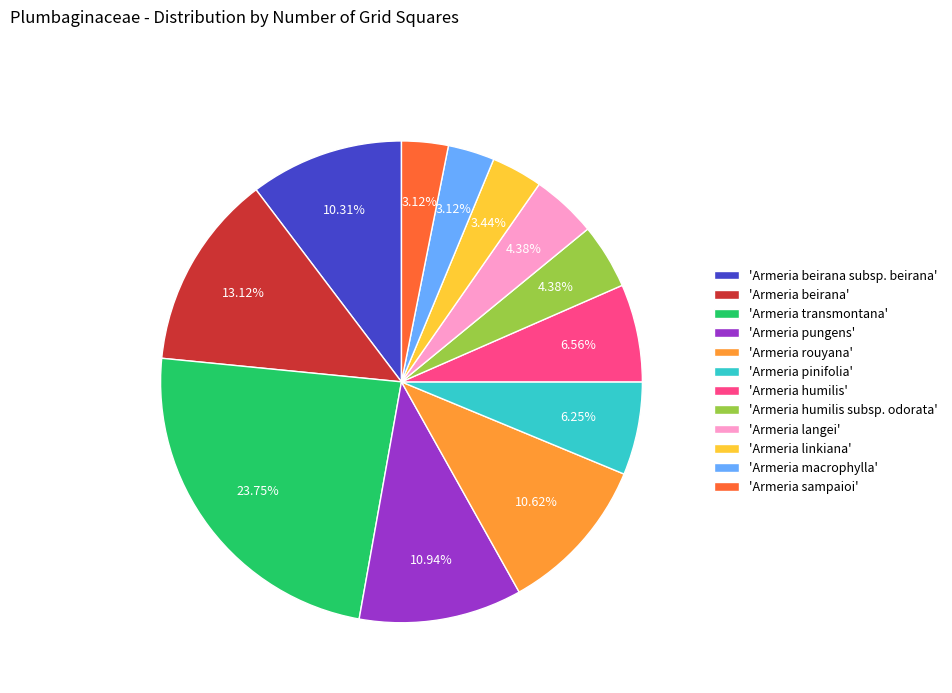

Between 'Armeria pungens' and 'Armeria linkiana', which is larger?

'Armeria pungens'